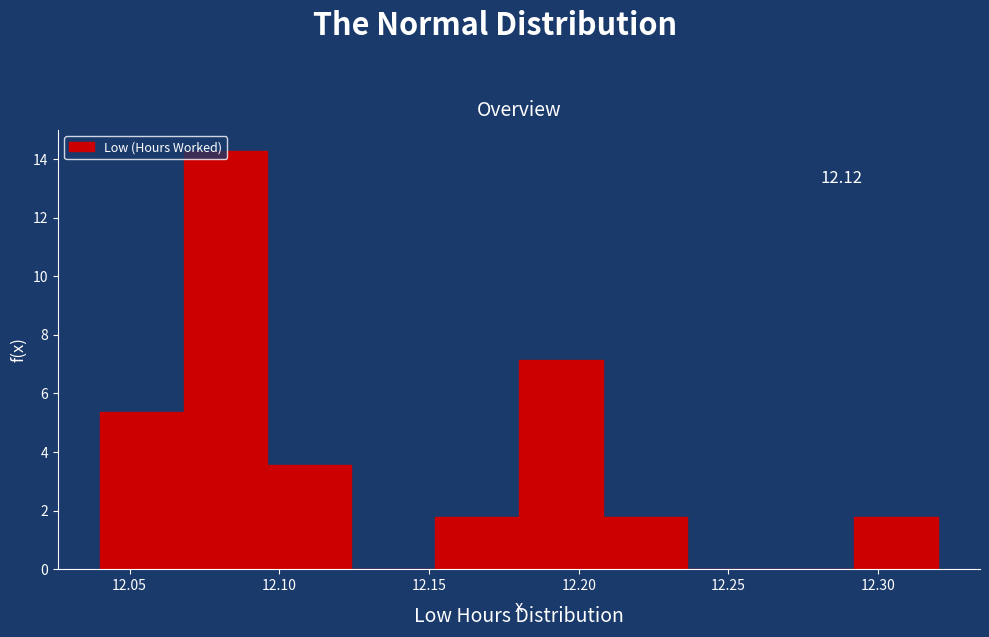

Over which range of the x-axis is the bar tallest?

12.068 to 12.096